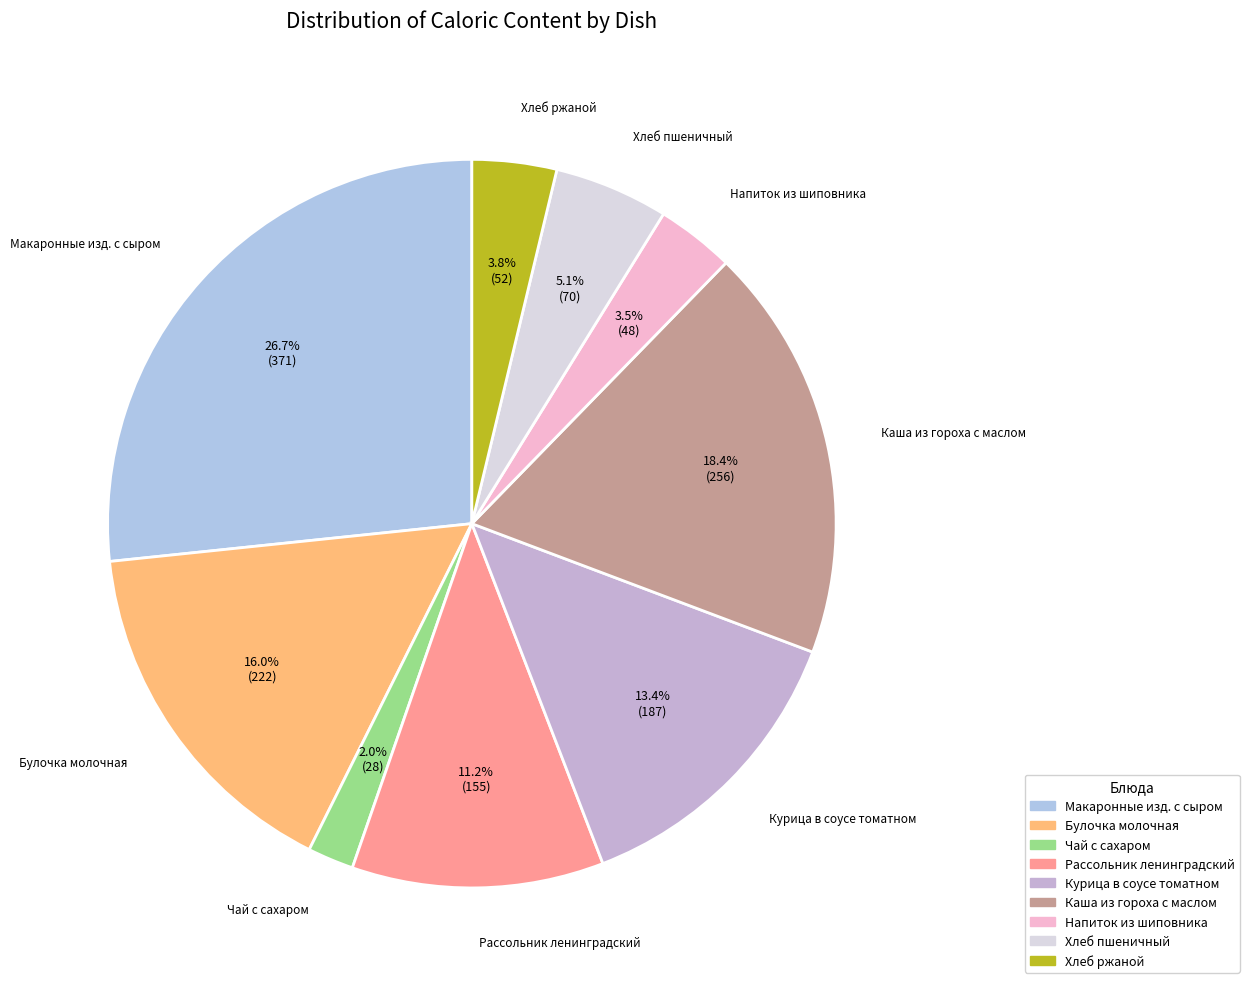

The Чай с сахаром slice represents 2% of the pie. True or false?

True